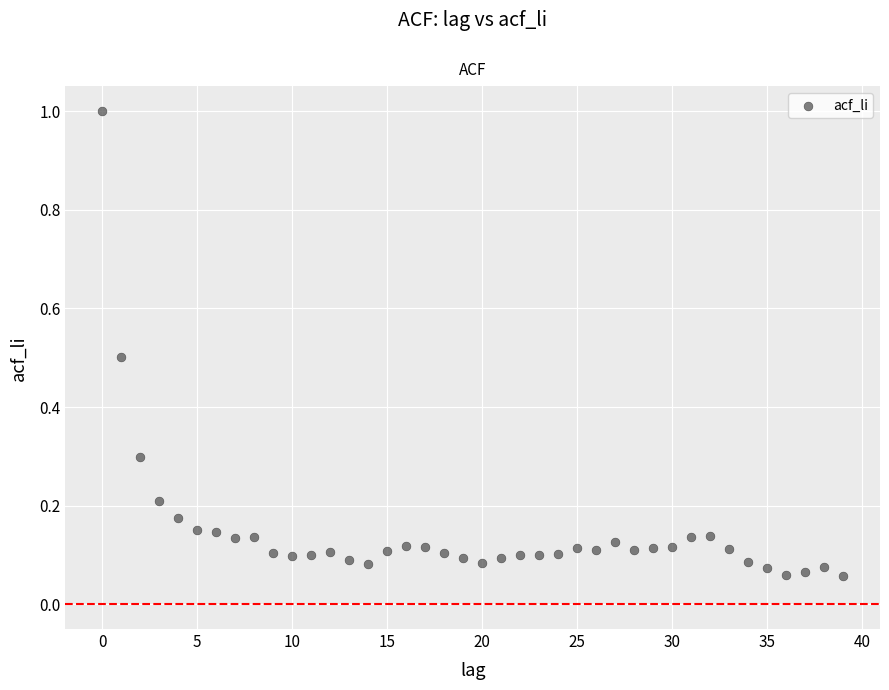

What is the range of Y values (max minus min)?

0.9